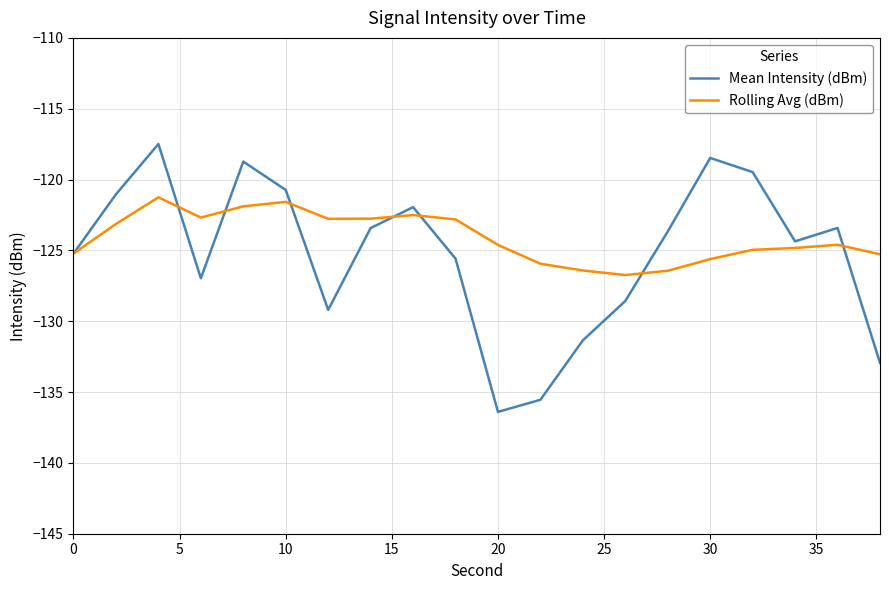

What is the maximum value for Rolling Avg (dBm)?

-121.3